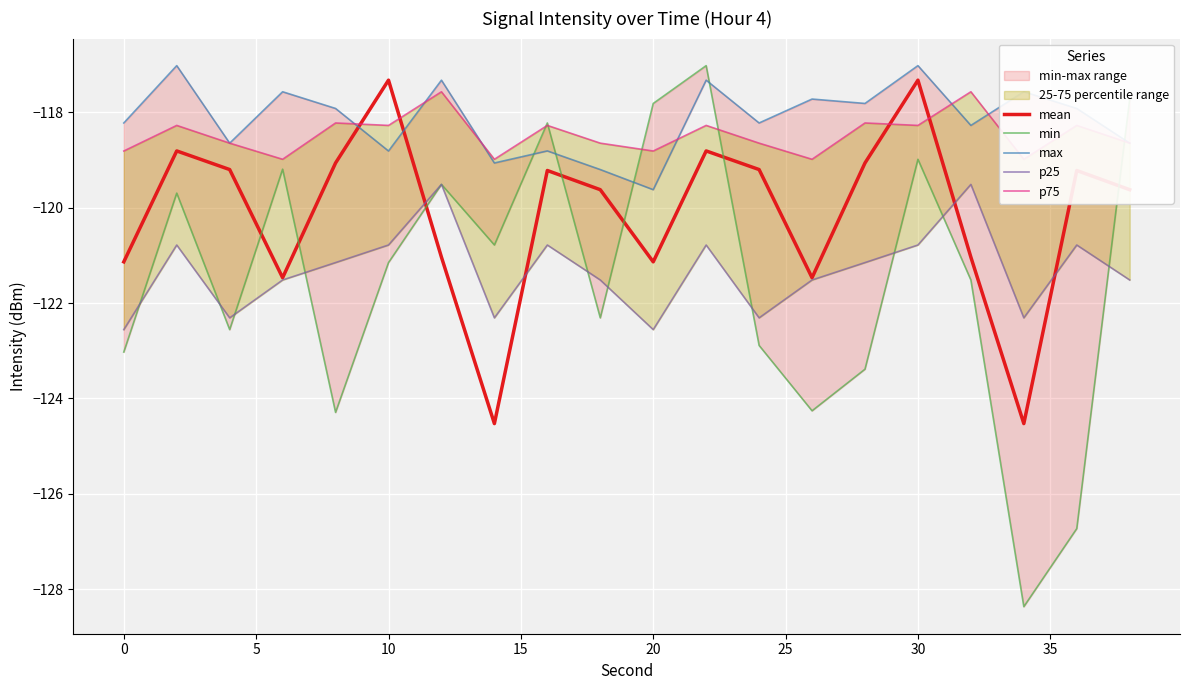

The value of mean at 0 is -170.8. True or false?

False